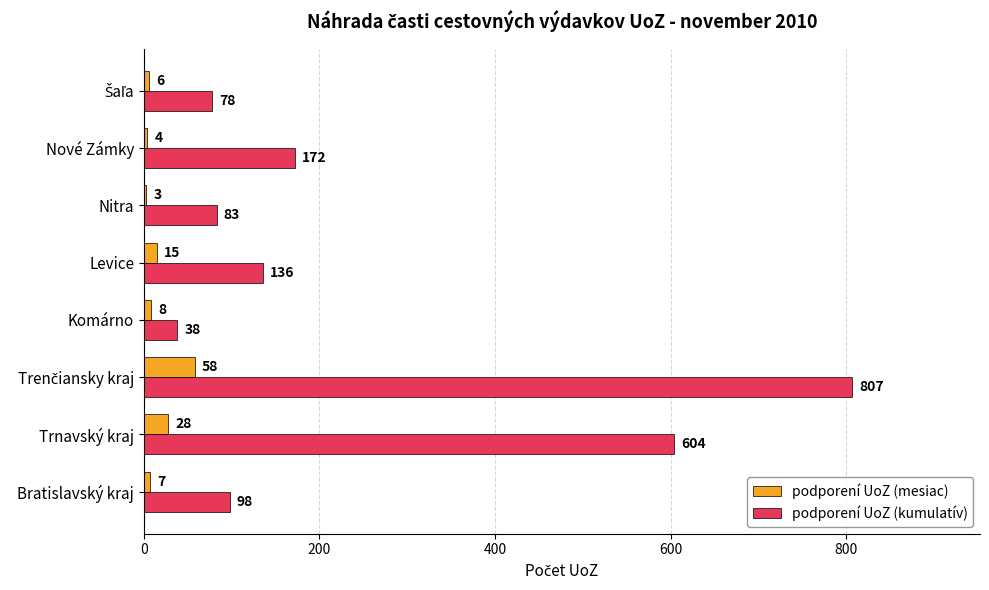

List the series in order of their overall mean, highest first.

podporení UoZ (kumulatív), podporení UoZ (mesiac)